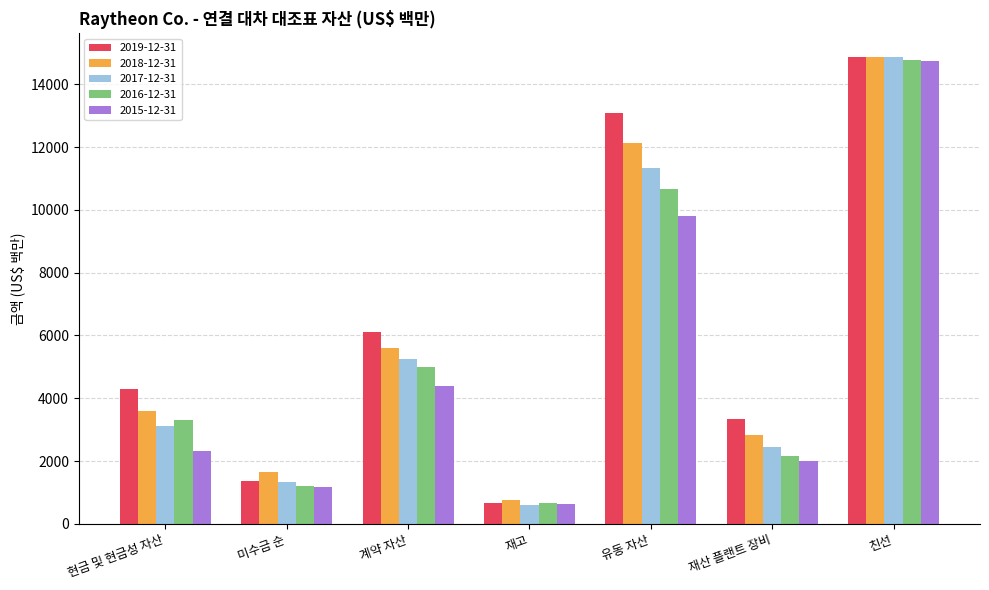

The 2019-12-31 series shows 14882 at 친선. True or false?

True